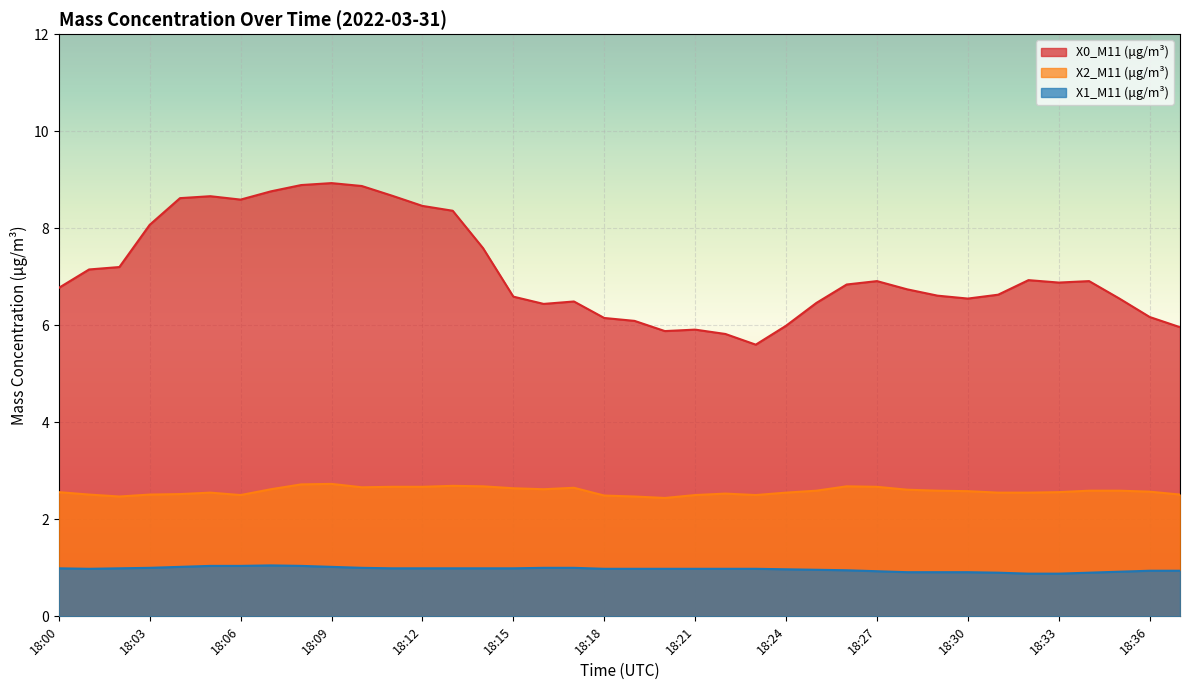

What are all the series names shown in the legend?

X0_M11 (μg/m³), X2_M11 (μg/m³), X1_M11 (μg/m³)